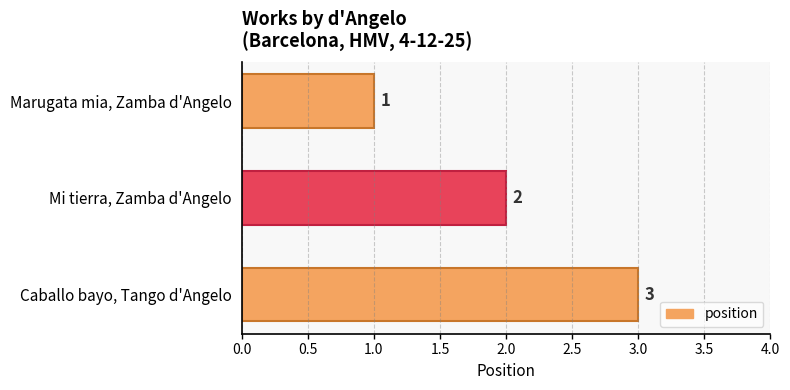

What is the sum of the values at Mi tierra, Zamba d'Angelo and Marugata mia, Zamba d'Angelo?

3